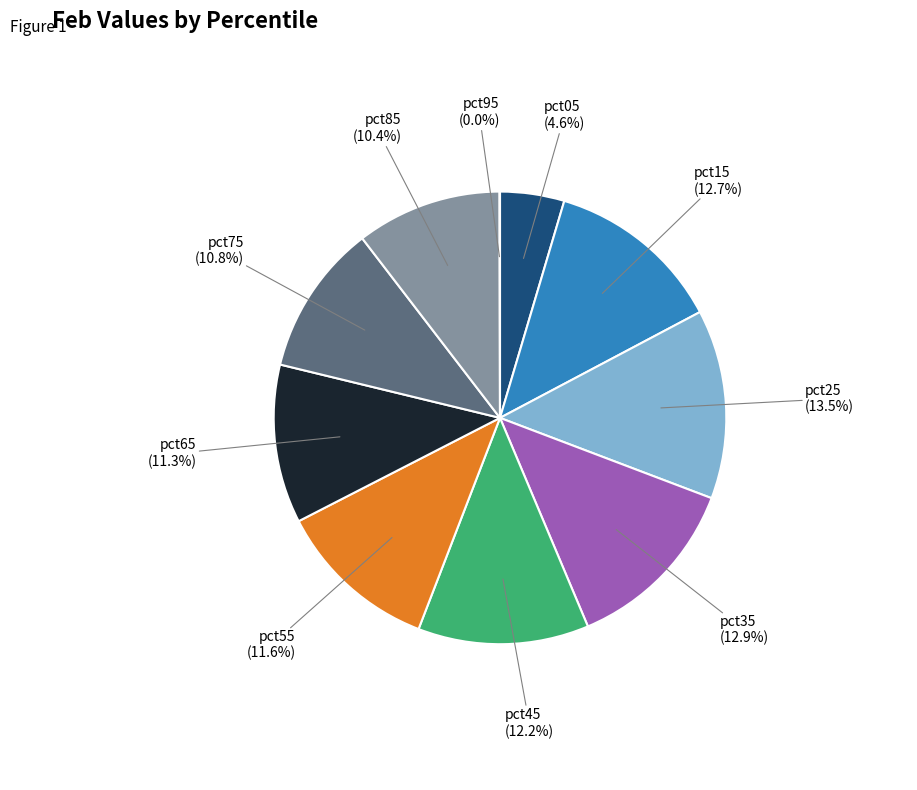

What percentage is NOT represented by pct05?

95.4%